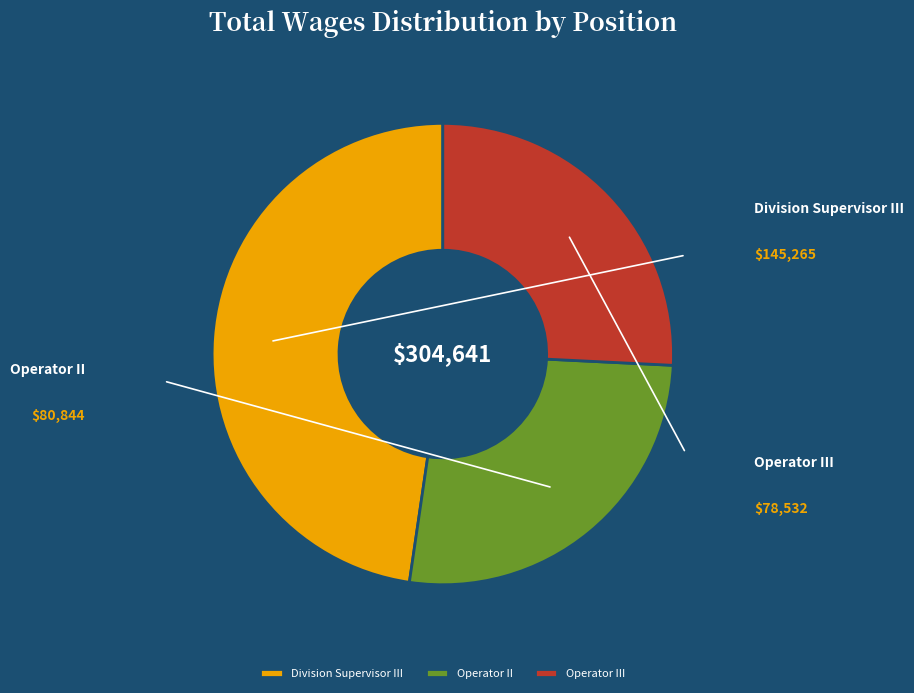

To the nearest percent, what is the difference between the Operator III and Division Supervisor III slice percentages?

22%